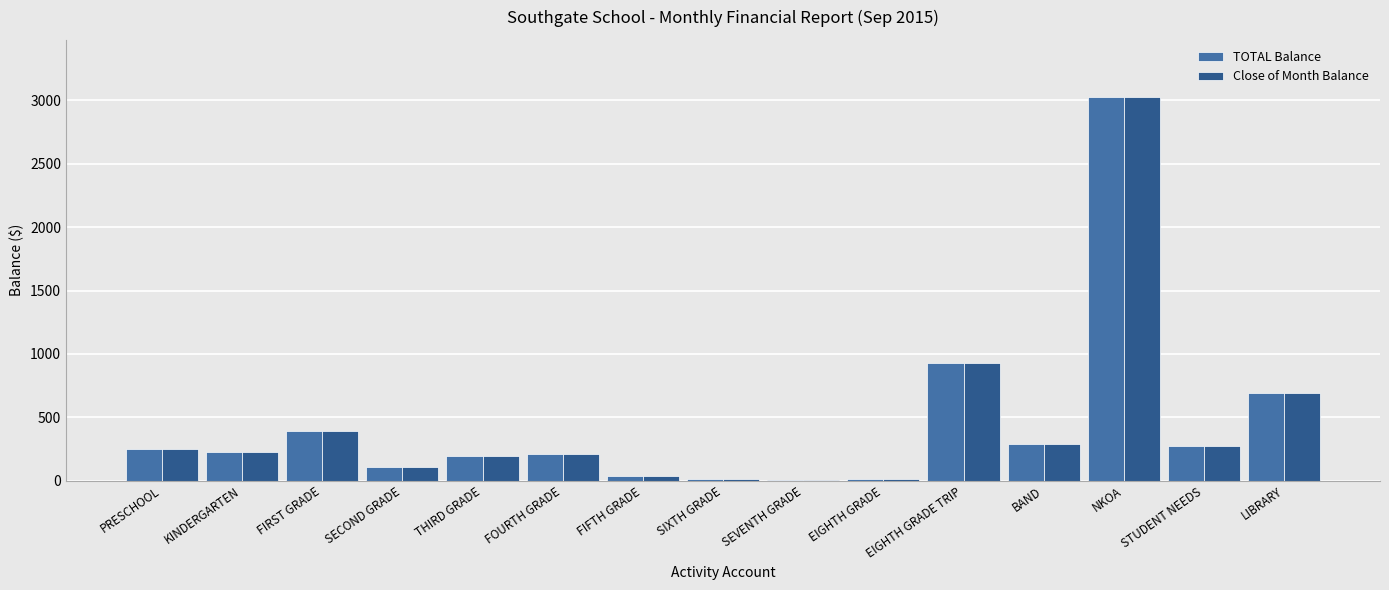

How many categories are shown in the chart?

15